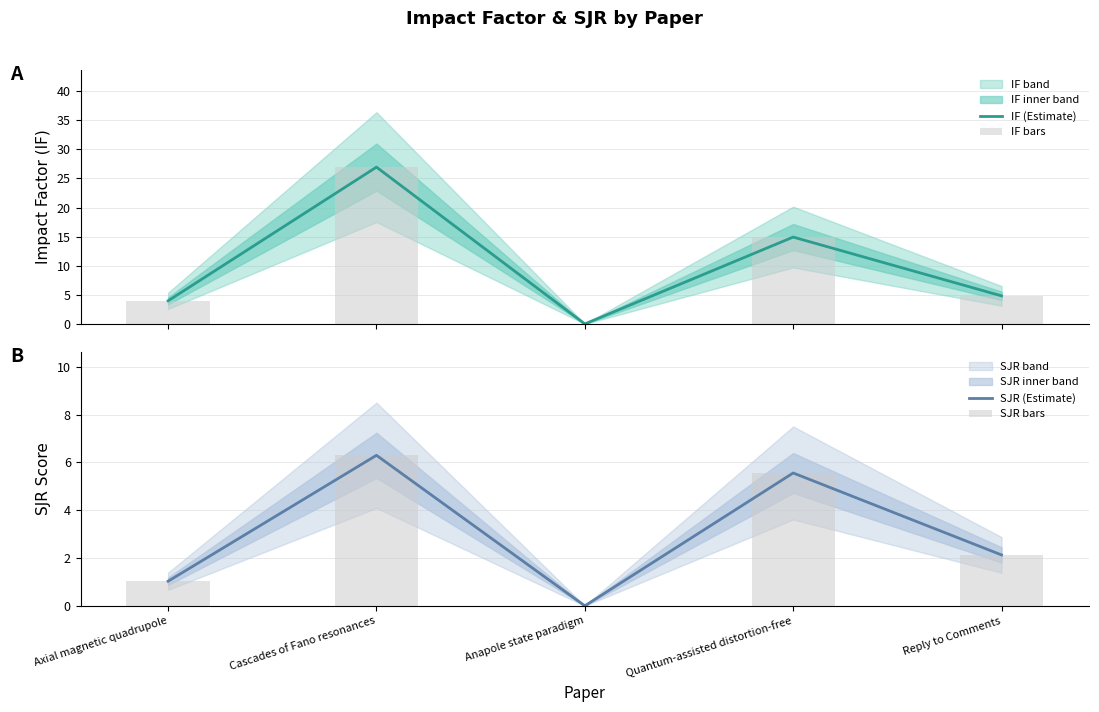

What is the label of the 3rd bar from the left?

Anapole state paradigm